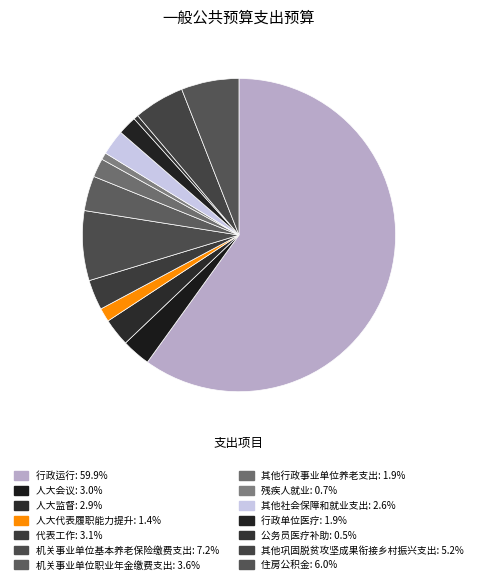

Does any single category account for the majority?

Yes